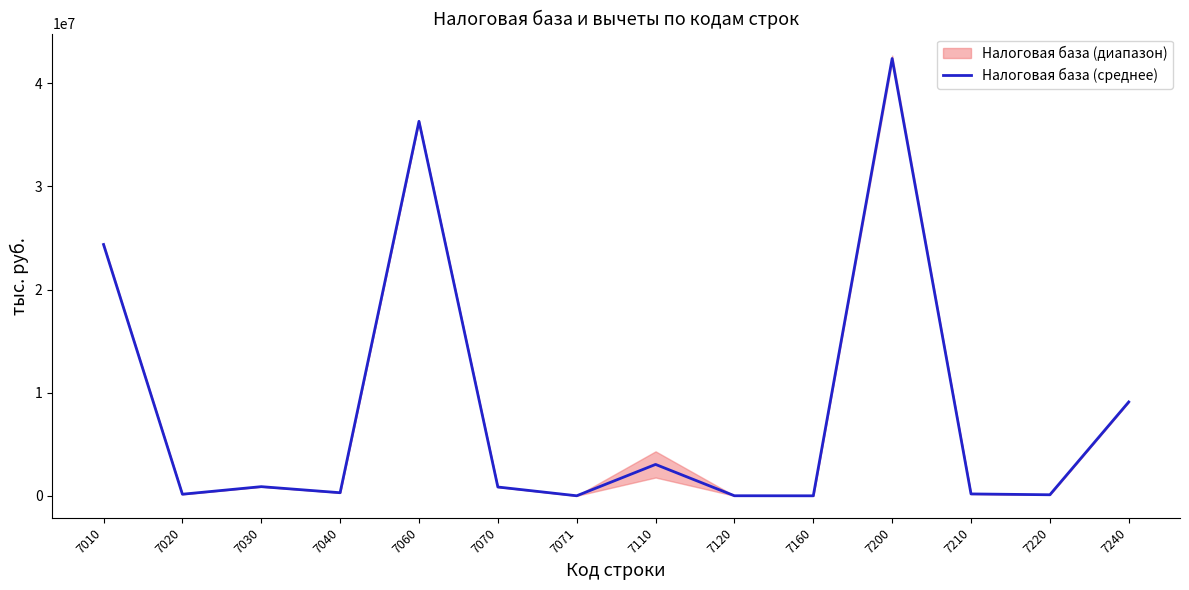

What is the value of the 1st point from the left?

24364508